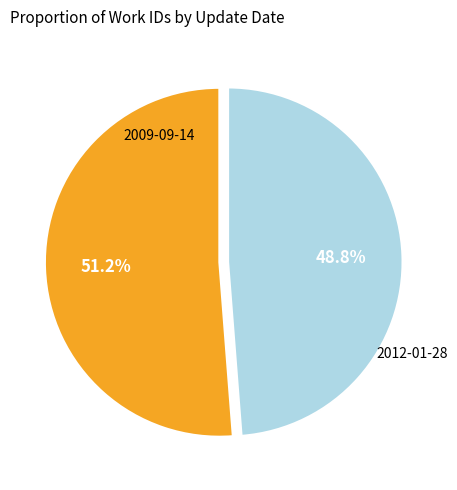

To the nearest percent, what is the average slice percentage?

50%